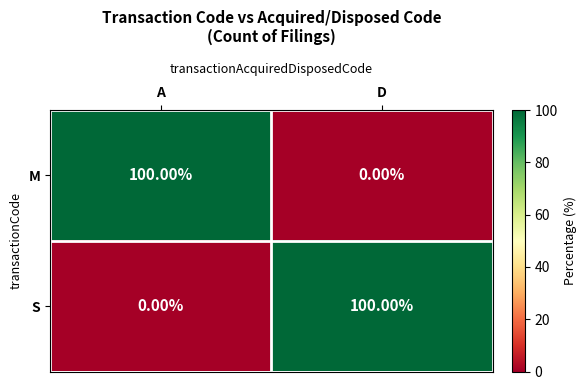

What is the spread (max minus min) of values at D?

100